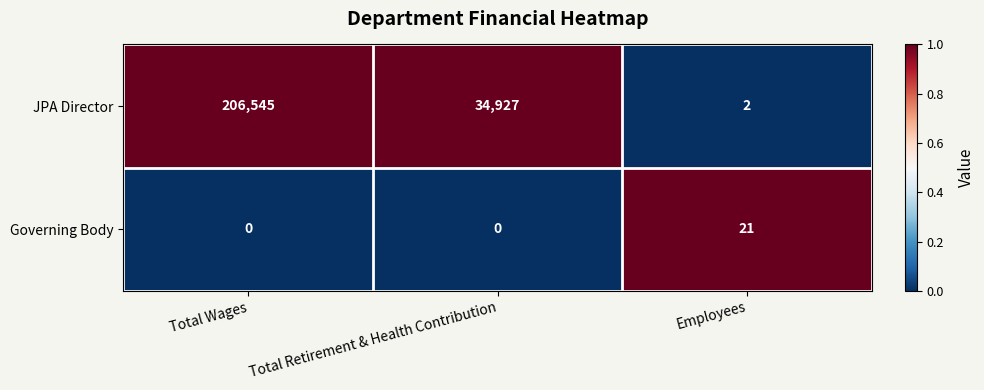

Reading left to right, list all the values displayed in this chart.

JPA Director: 206545	34927	2
Governing Body: 0	0	21